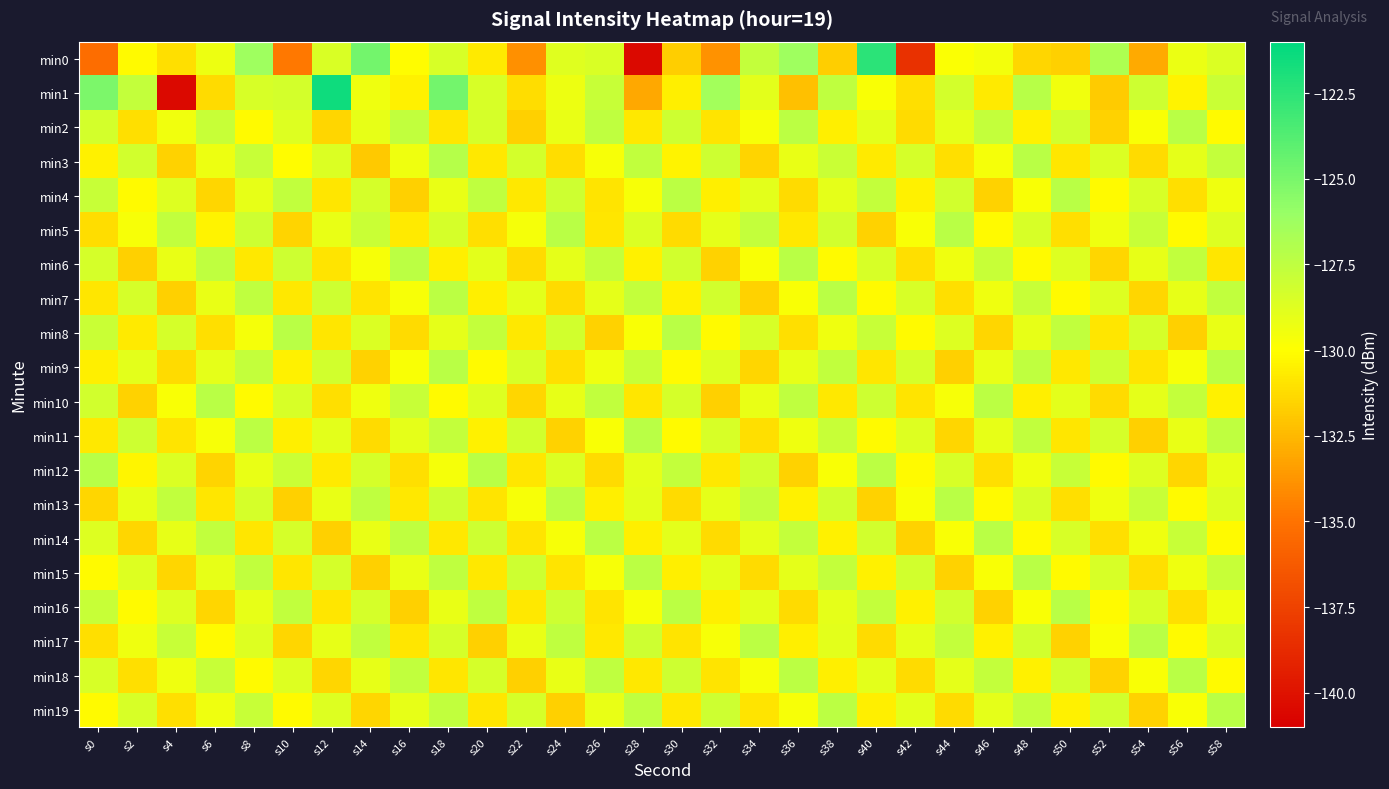

List the series in order of their peak value, highest first.

min1, min0, min3, min12, min2, min4, min5, min6, min7, min8, min9, min10, min11, min13, min14, min15, min16, min17, min18, min19